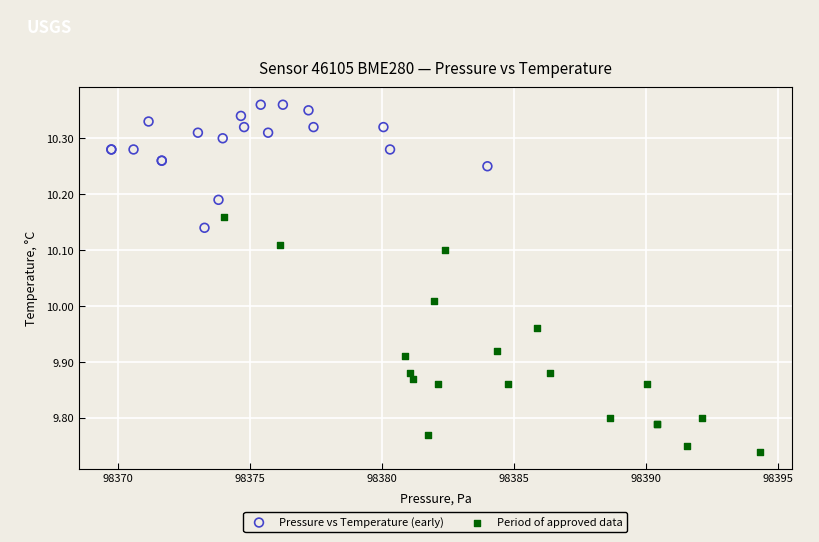

What are all the series names shown in the legend?

Pressure vs Temperature (early), Period of approved data